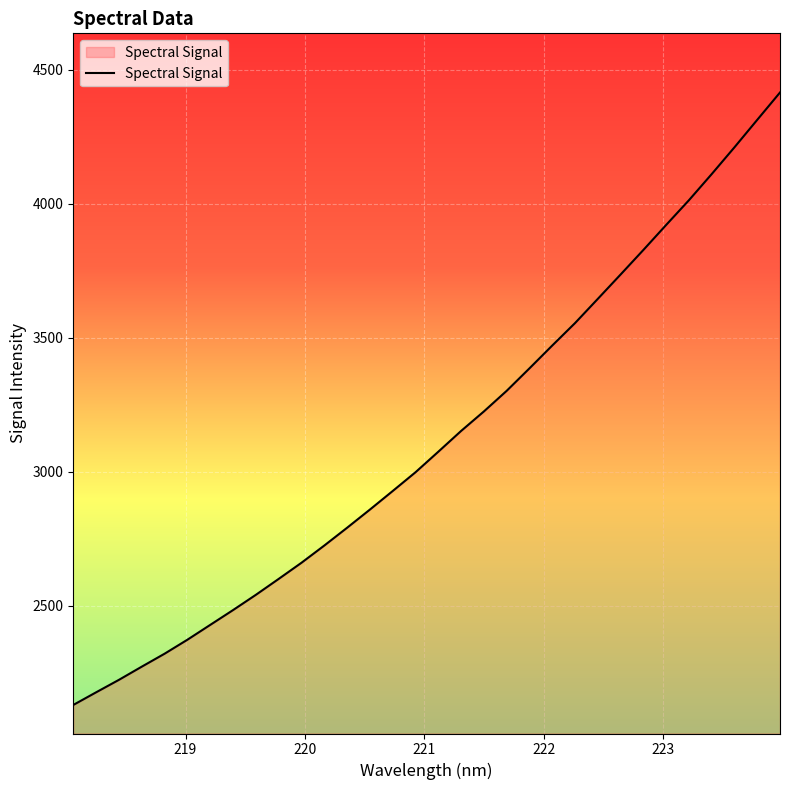

What is the average value?

3120.5